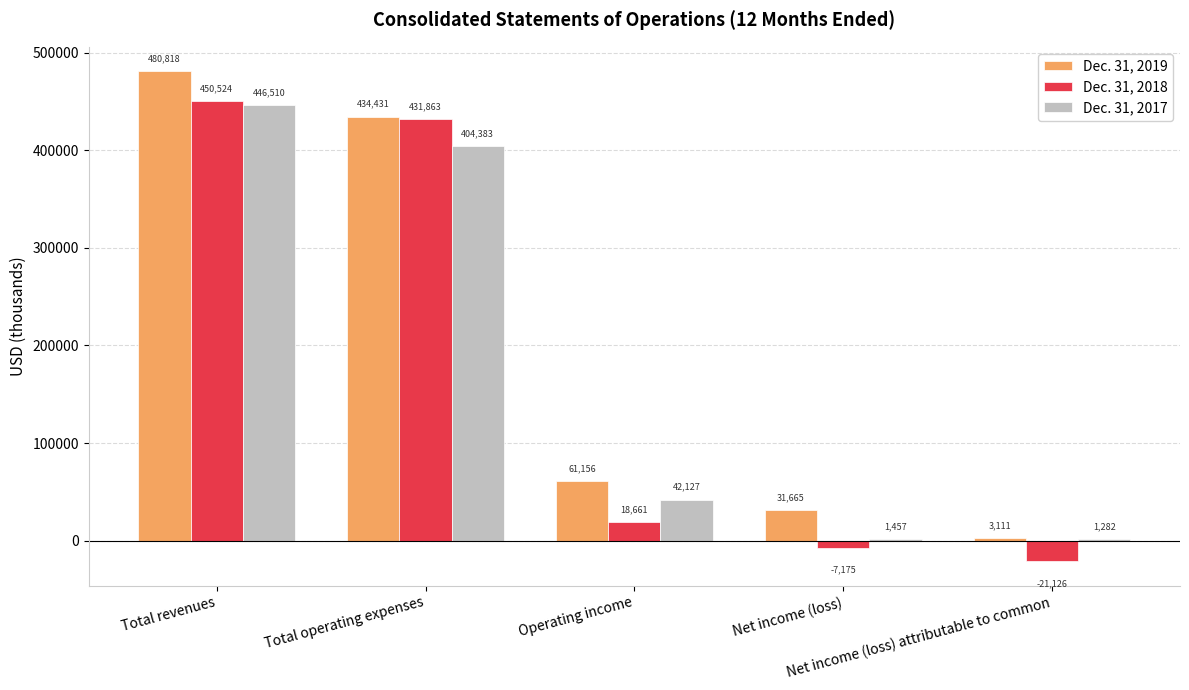

What is the spread (max minus min) of values at Operating income?

42495